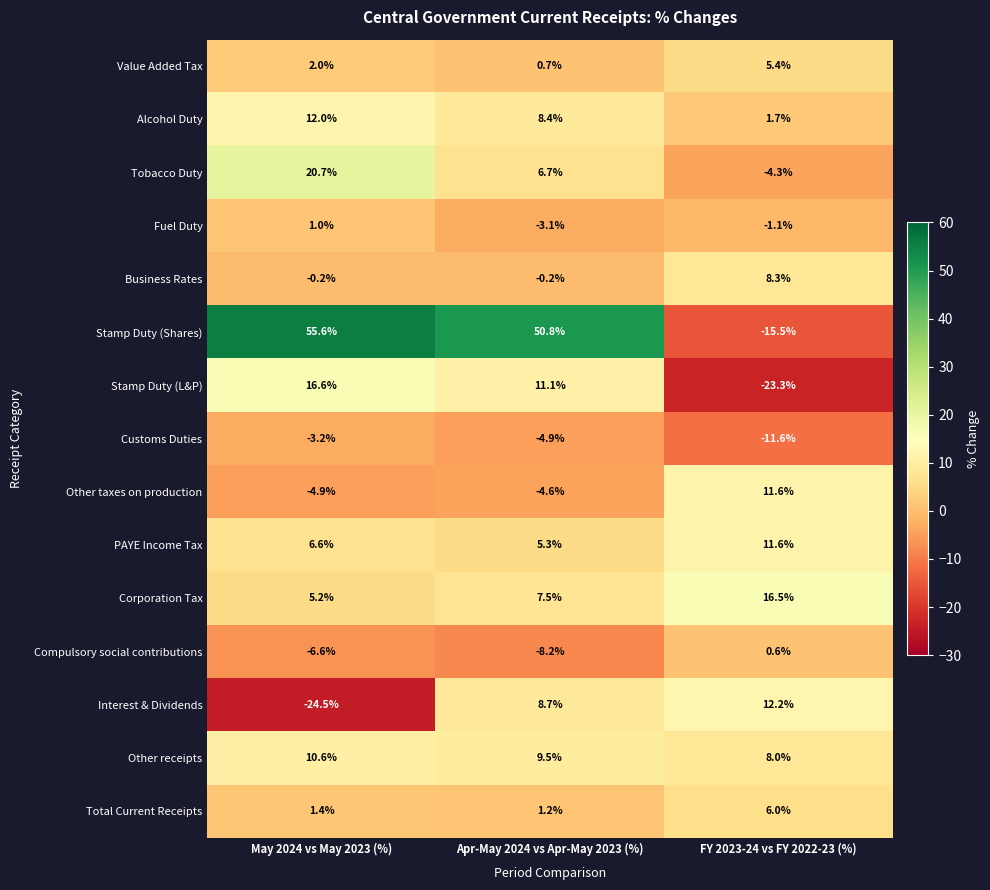

The Tobacco Duty series shows 20.7 at May 2024 vs May 2023 (%). True or false?

True